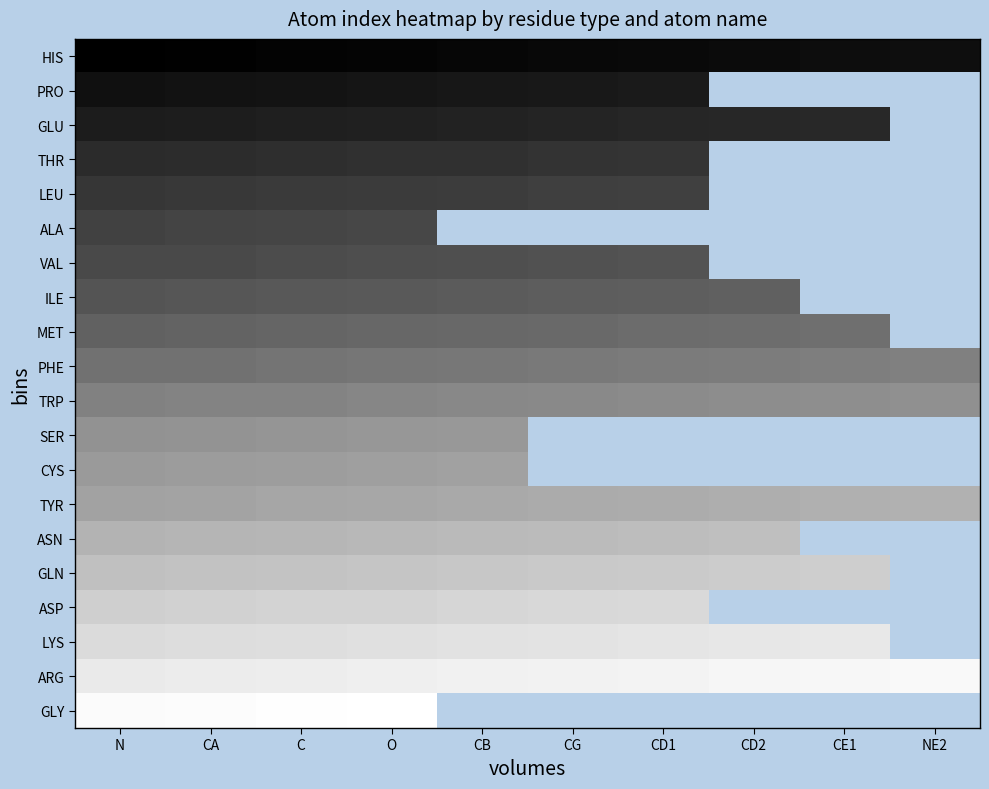

At how many categories does at least one series exceed 104?

10